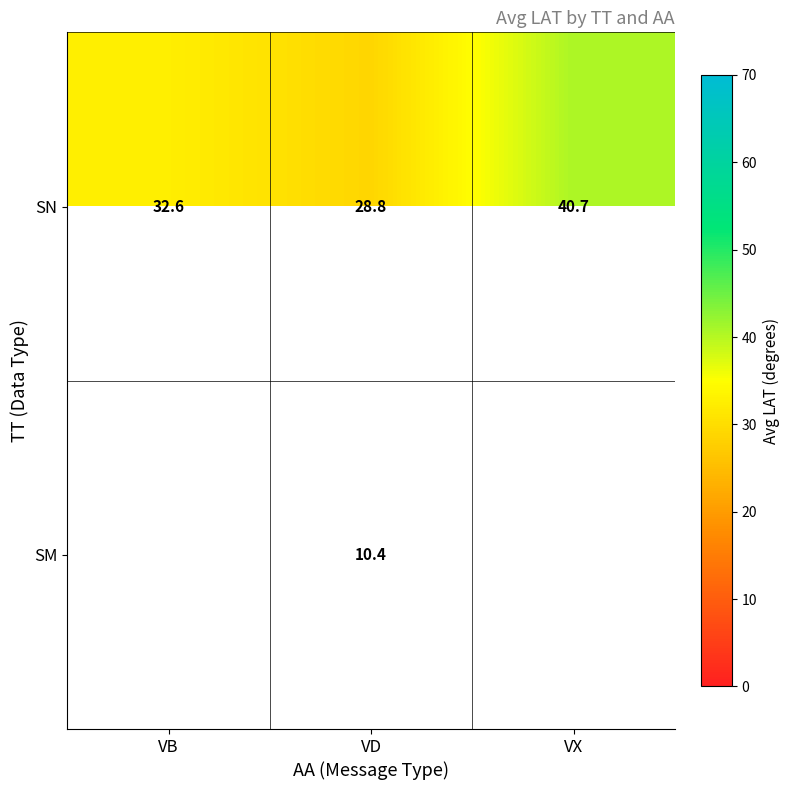

Is the value of SM at VD greater than the value of SN at VB?

No